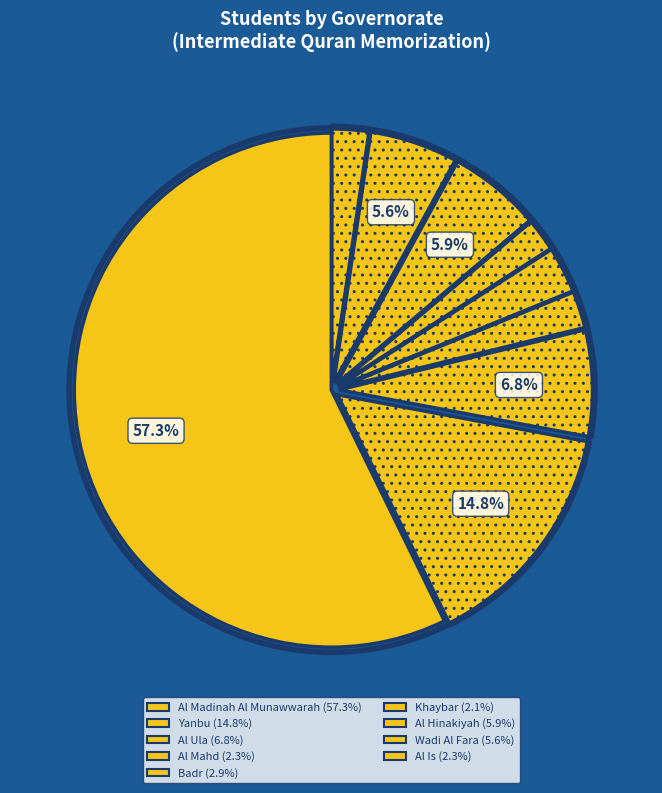

Which has a higher value, Khaybar or Al Hinakiyah?

Al Hinakiyah